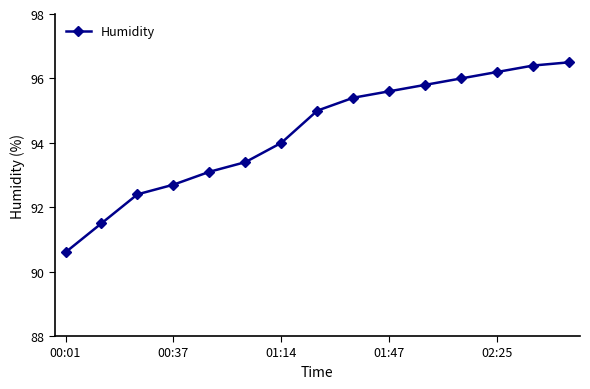

Reading left to right, transcribe all the data shown in this chart.

90.6	91.5	92.4	92.7	93.1	93.4	94.0	95.0	95.4	95.6	95.8	96.0	96.2	96.4	96.5